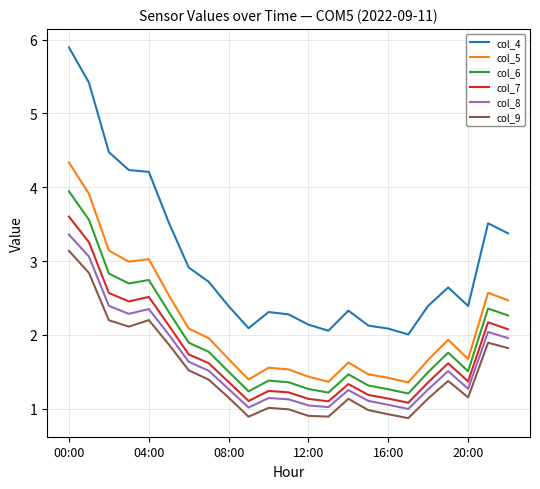

What is the maximum value for col_6?

3.9